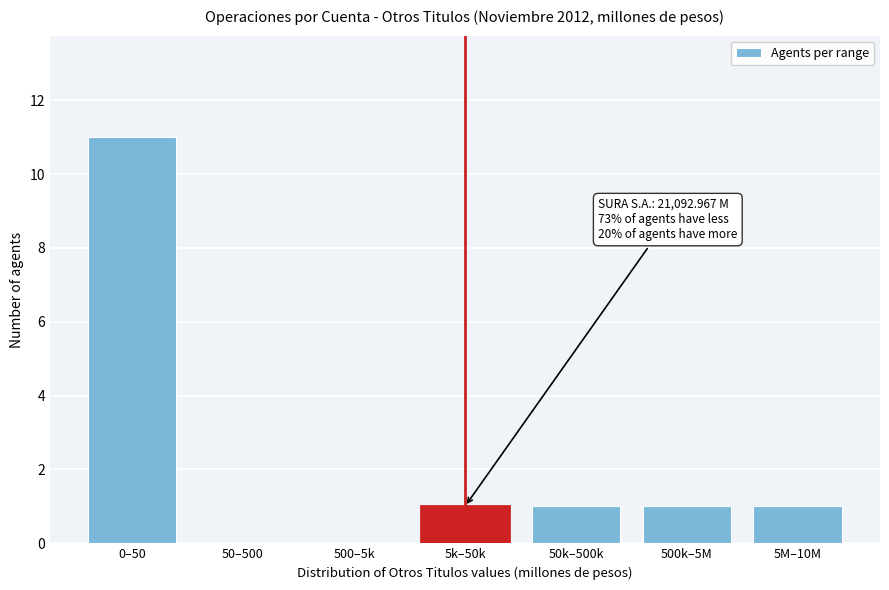

What is the change in value from 50–500 to 500k–5M?

+1